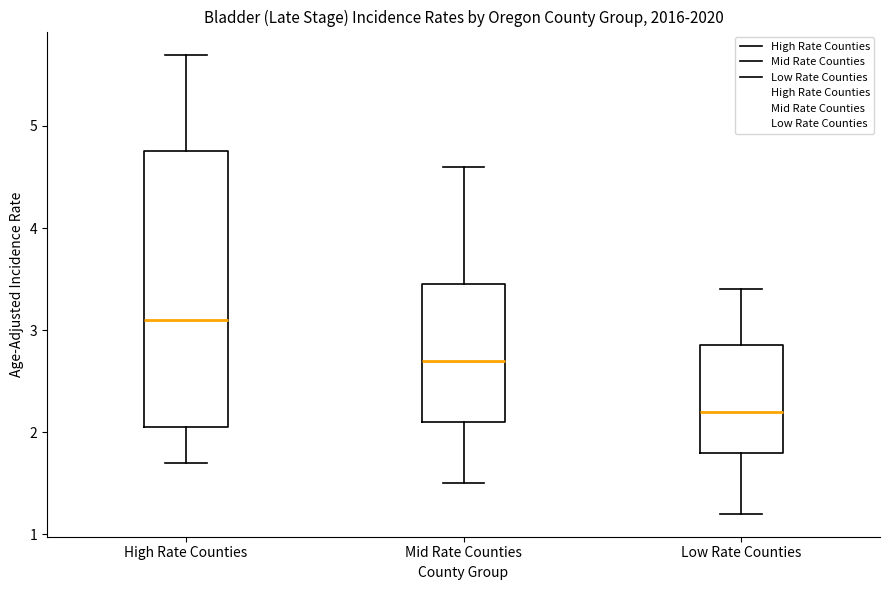

Reading left to right, transcribe this box plot: for each box, give where its median line is, the range the box spans, and where its two whiskers end, as read against the y-axis. The values are not printed on the chart, so give them approximately, as read against the axis.

High Rate Counties: median 3.1, box 2.1 to 4.8, whiskers 1.7 to 5.7
Mid Rate Counties: median 2.7, box 2.1 to 3.5, whiskers 1.5 to 4.6
Low Rate Counties: median 2.2, box 1.8 to 2.9, whiskers 1.2 to 3.4